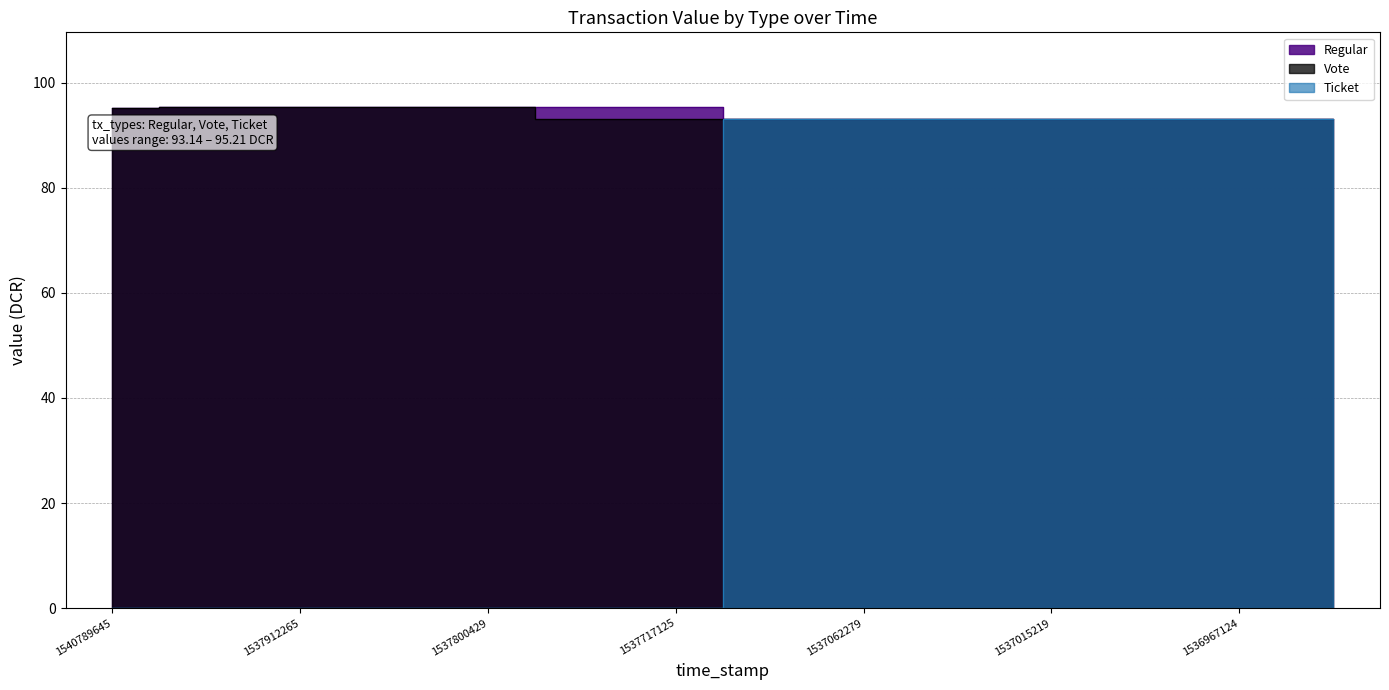

True or false: Ticket has more than 2 interior local peaks.

False